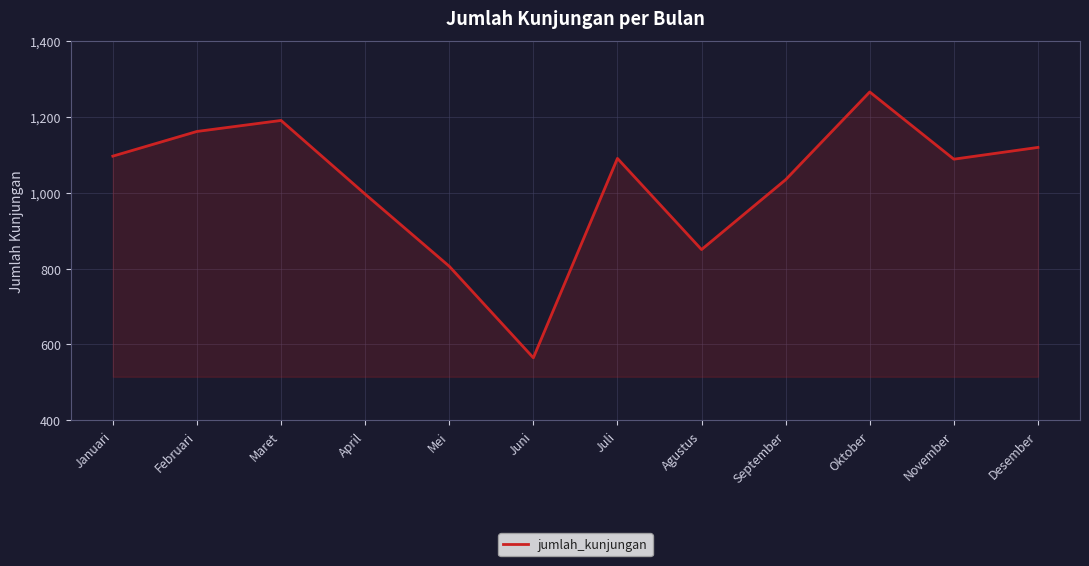

Which has a higher value, Desember or Februari?

Februari